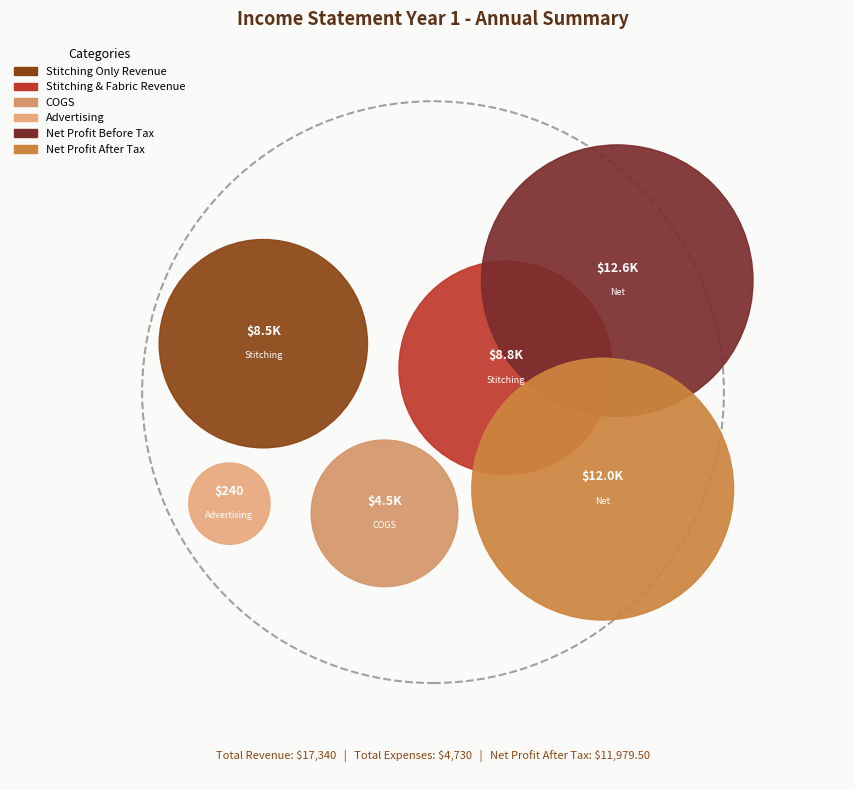

Is it true that COGS is 10% of the pie?

True